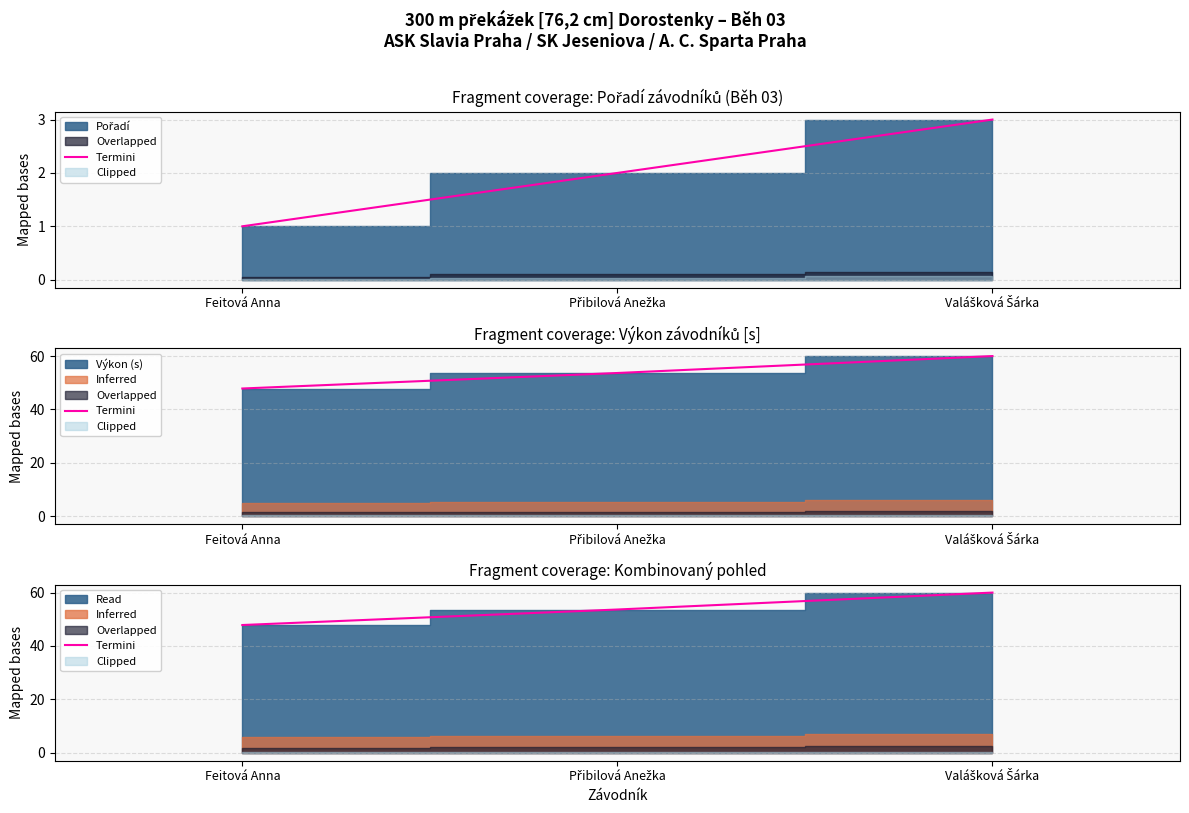

What is the minimum value shown in the chart?

47.8